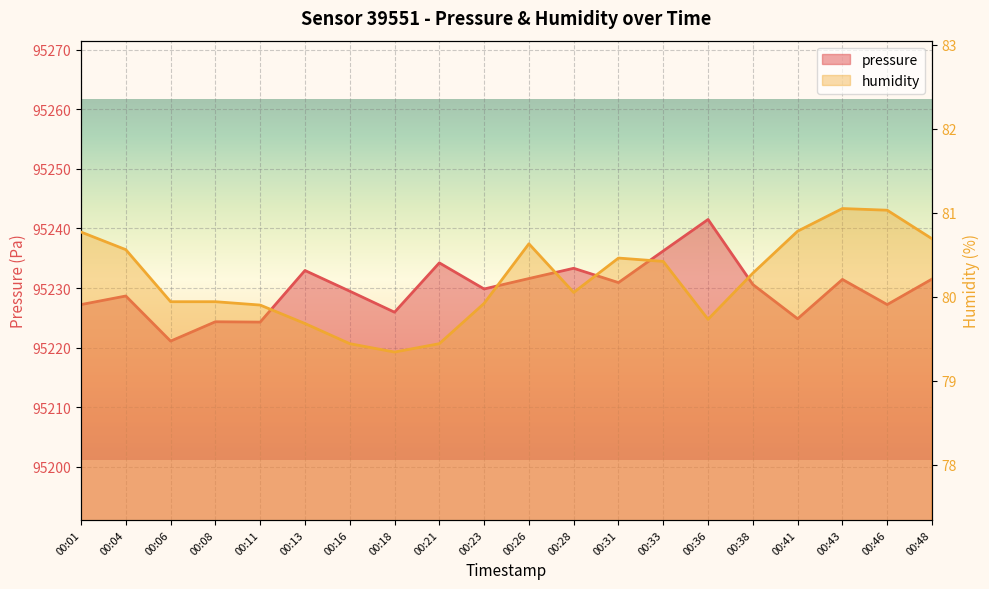

Rank the series by their average value, from lowest to highest.

humidity, pressure